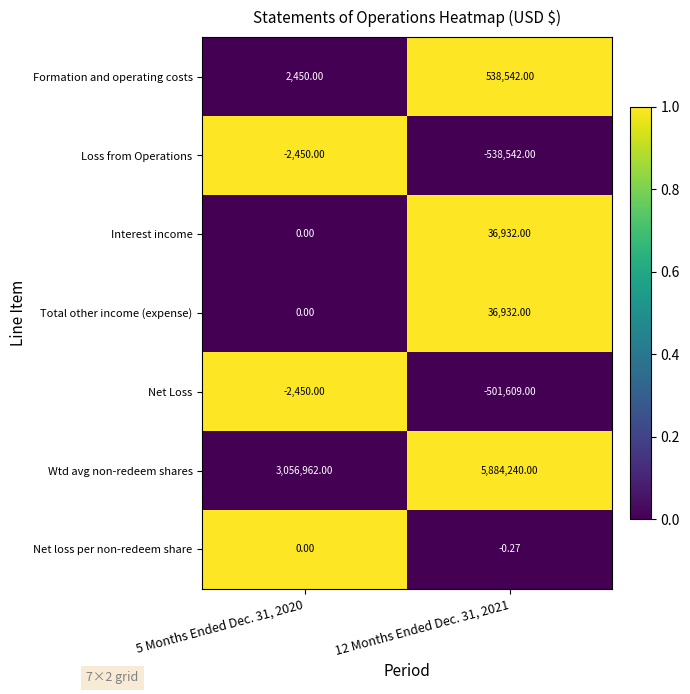

Is the value of Net Loss at 12 Months Ended Dec. 31, 2021 greater than the value of Interest income at 5 Months Ended Dec. 31, 2020?

No